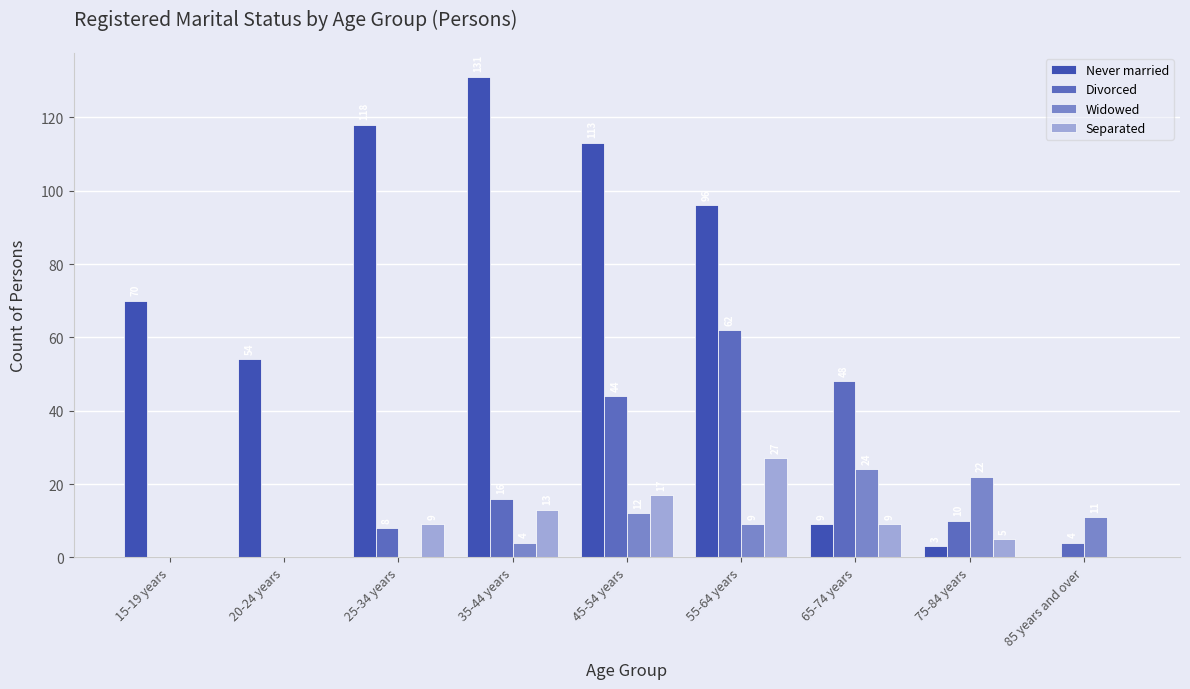

What is the total value across all series at 25-34 years?

135